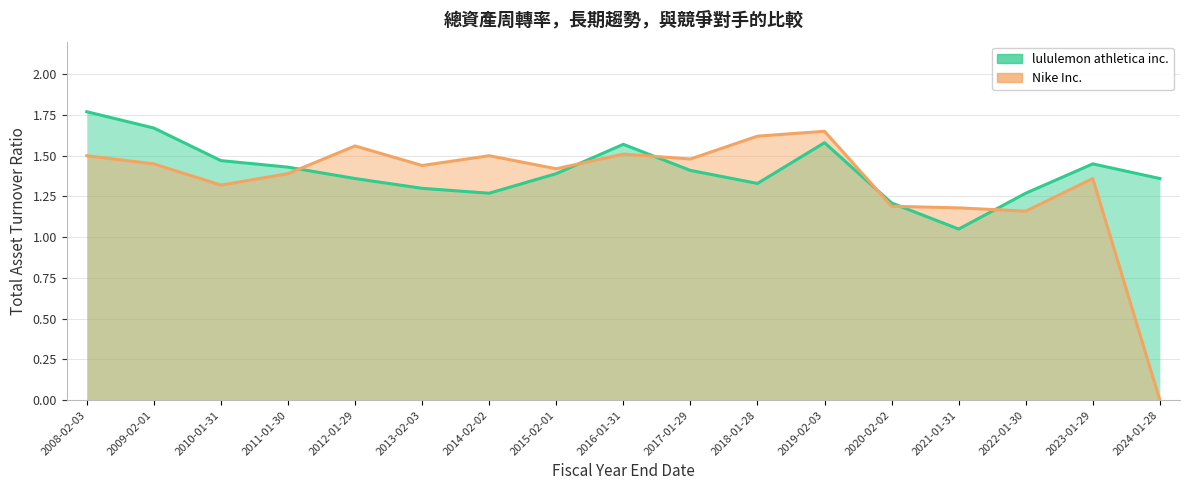

How many lines are shown in the chart?

2